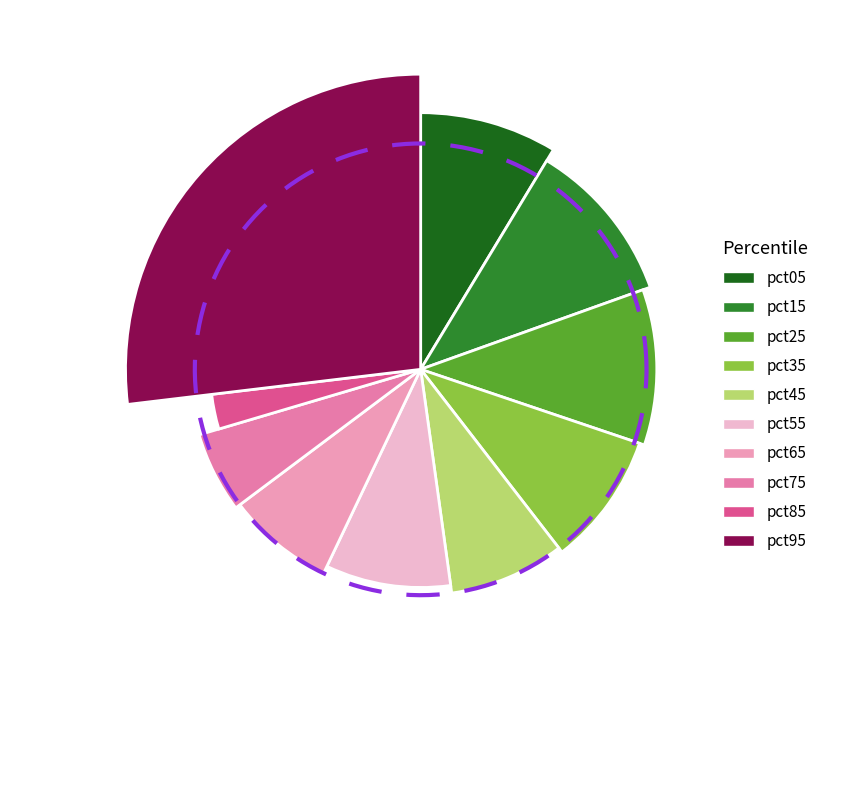

How many segments does this pie chart have?

10